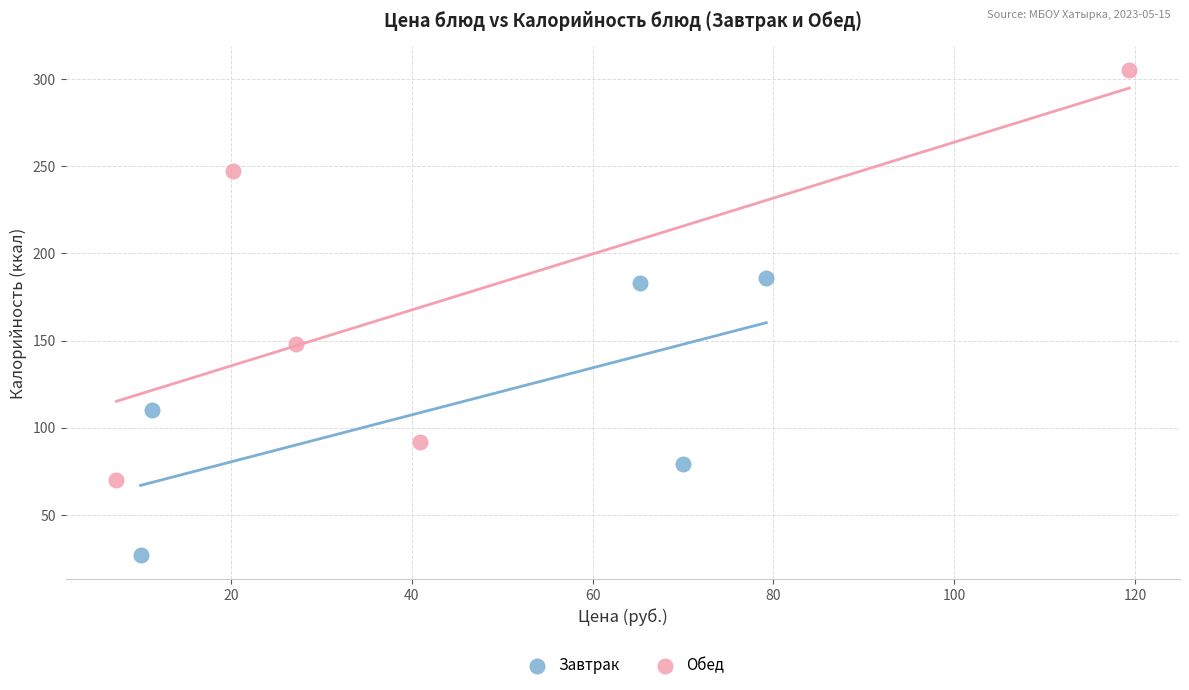

Which series reaches the minimum Y coordinate?

Завтрак